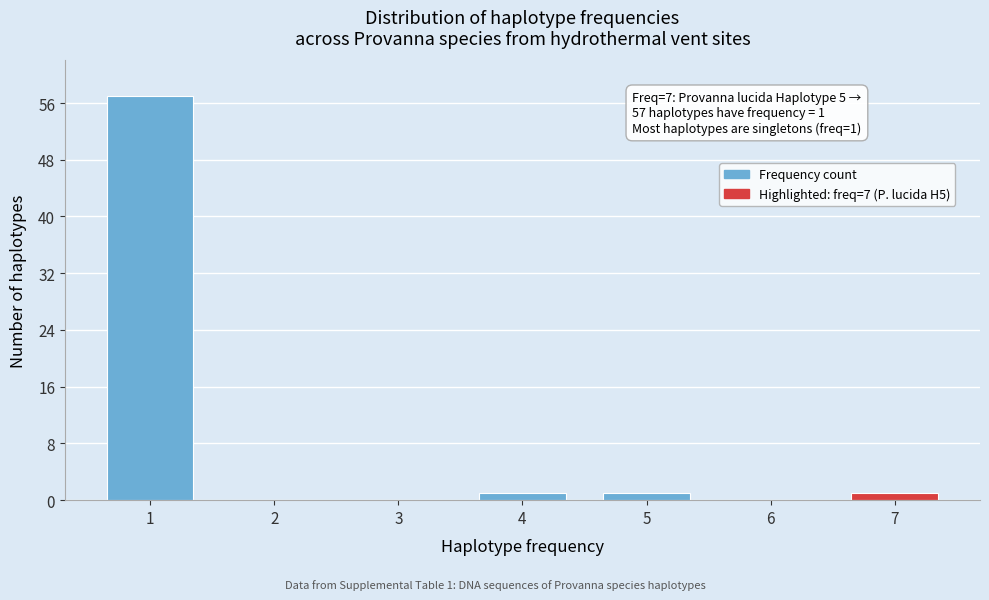

Reading right to left, list all the values displayed in this chart.

7=1	6=0	5=1	4=1	3=0	2=0	1=57